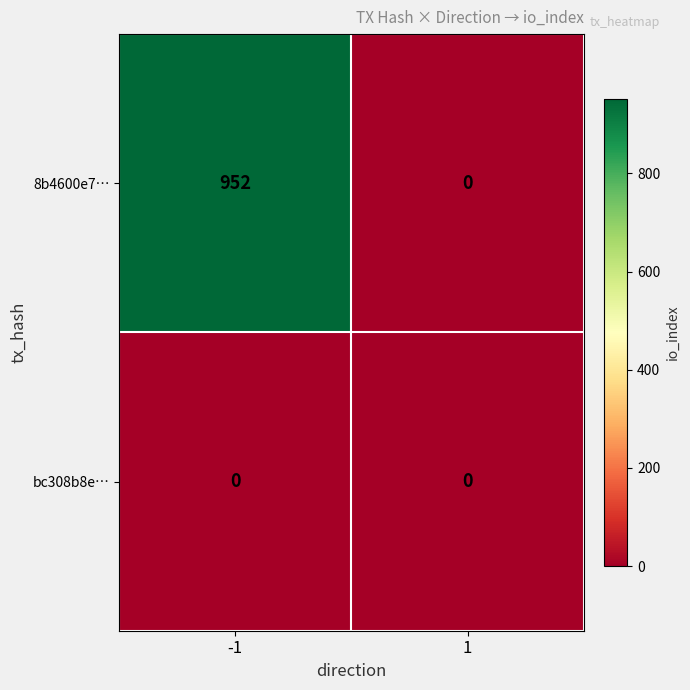

What is the total value across all series at -1?

952